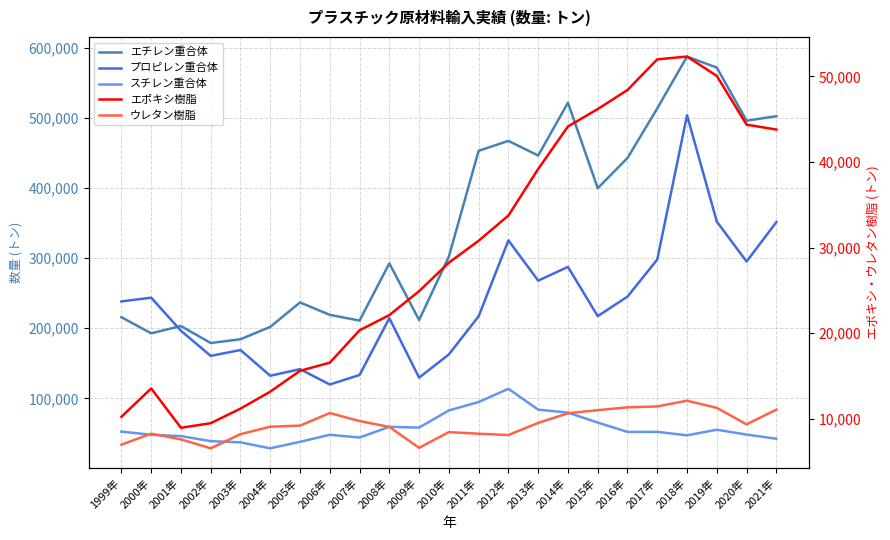

Does the chart have visible grid lines?

Yes